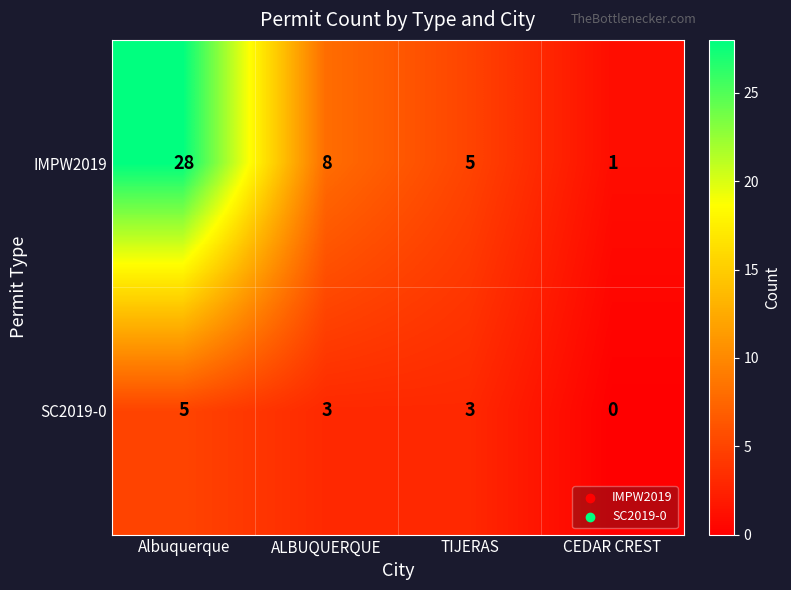

How many data points does each series have?

4